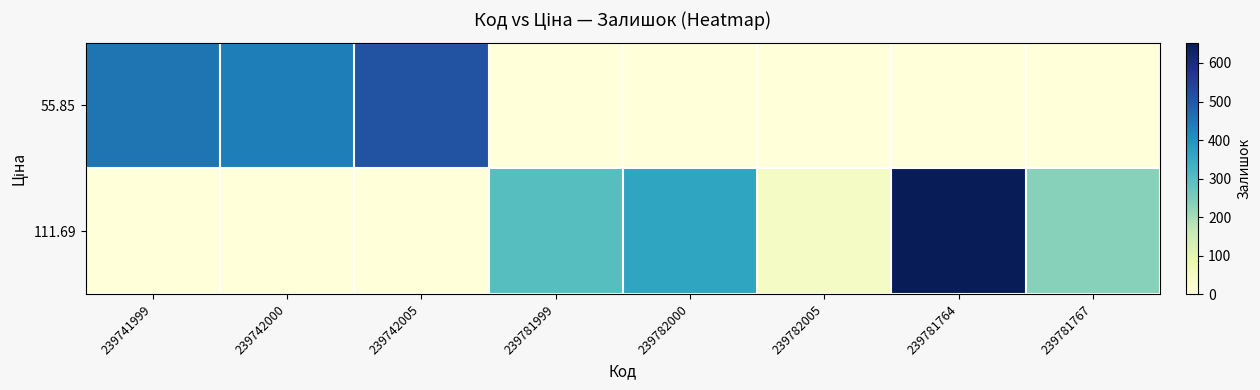

How many series are shown in this chart?

2